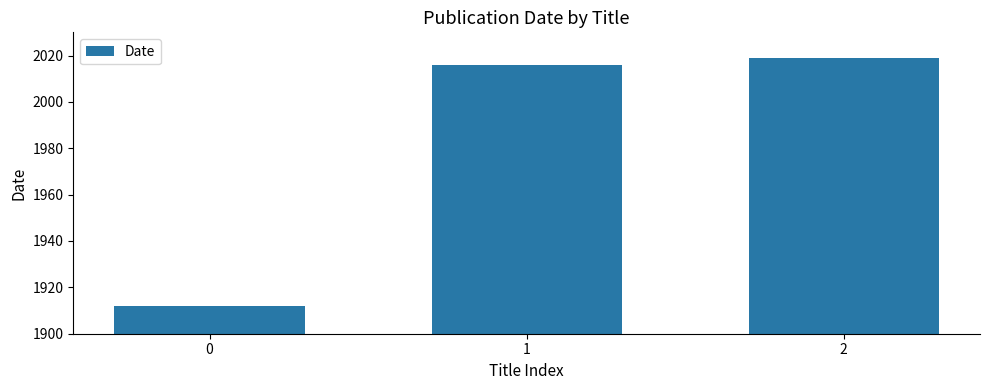

Count the number of data series in this chart.

1